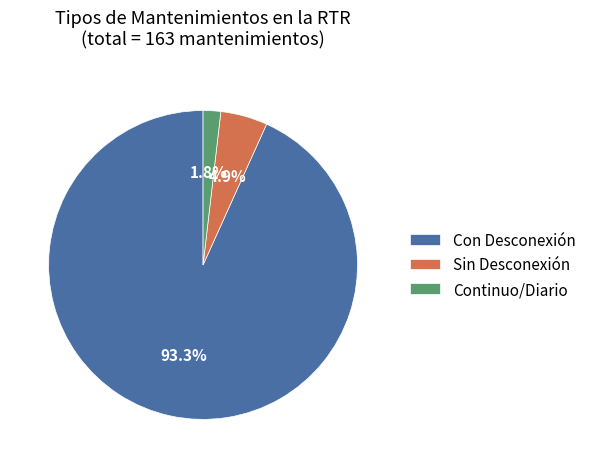

Approximately how many times larger is the value at Con Desconexión compared to Sin Desconexión?

19.0